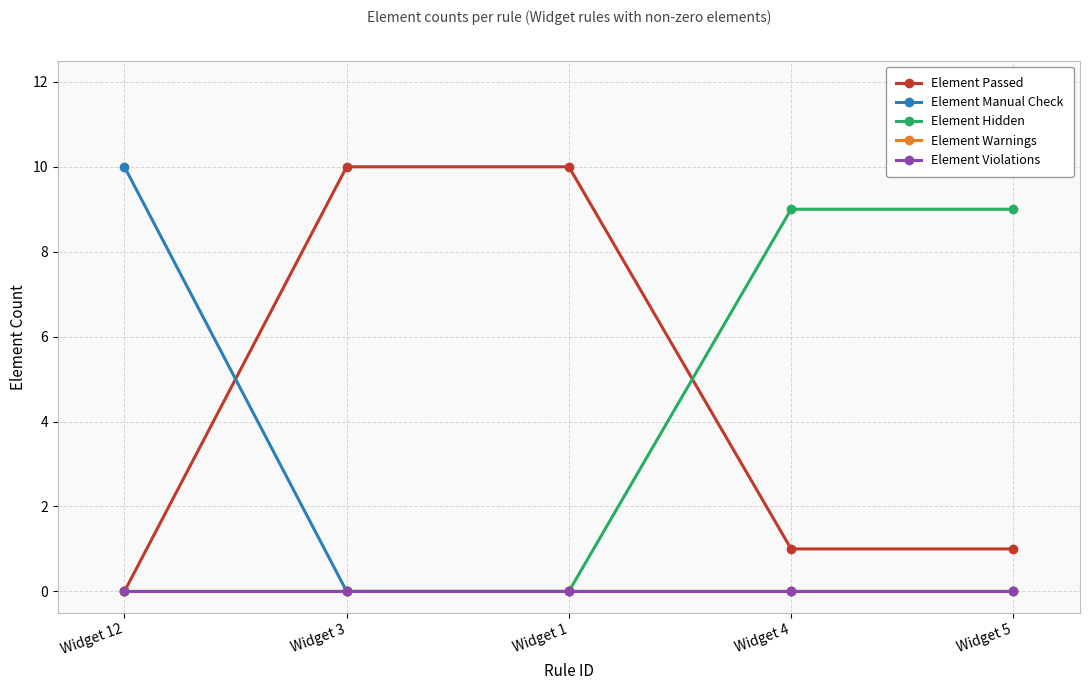

Which has a higher value, Widget 5 or Widget 3?

Widget 3